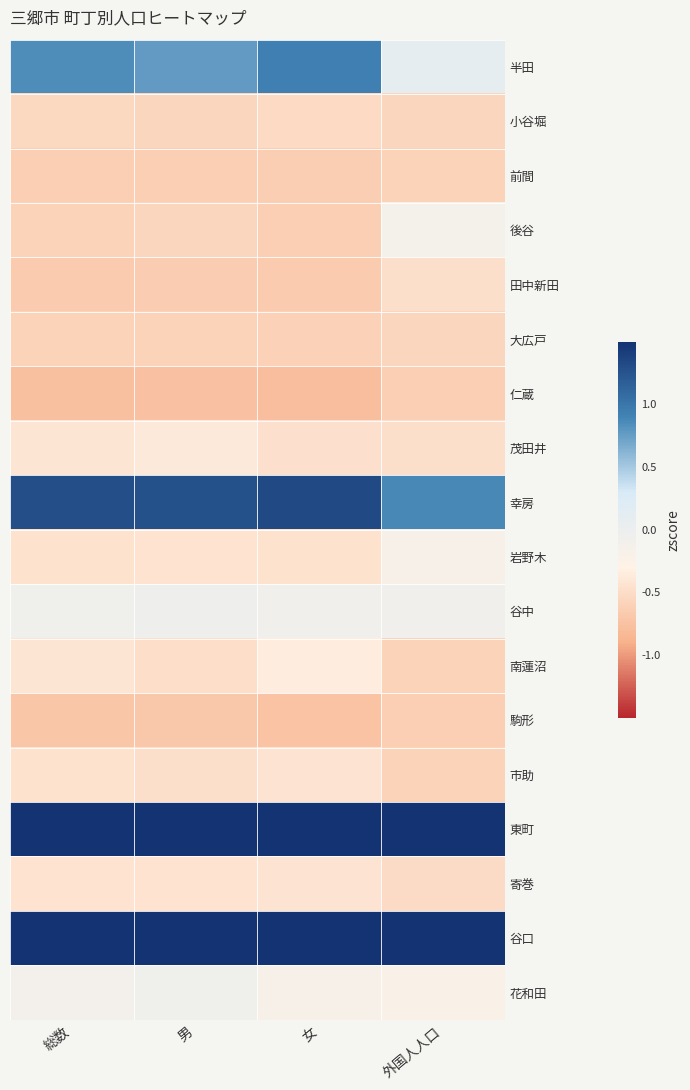

Rank the series at 男 from lowest to highest value.

仁蔵, 駒形, 田中新田, 前間, 大広戸, 後谷, 小谷堀, 南蓮沼, 市助, 寄巻, 岩野木, 茂田井, 花和田, 谷中, 半田, 幸房, 東町, 谷口